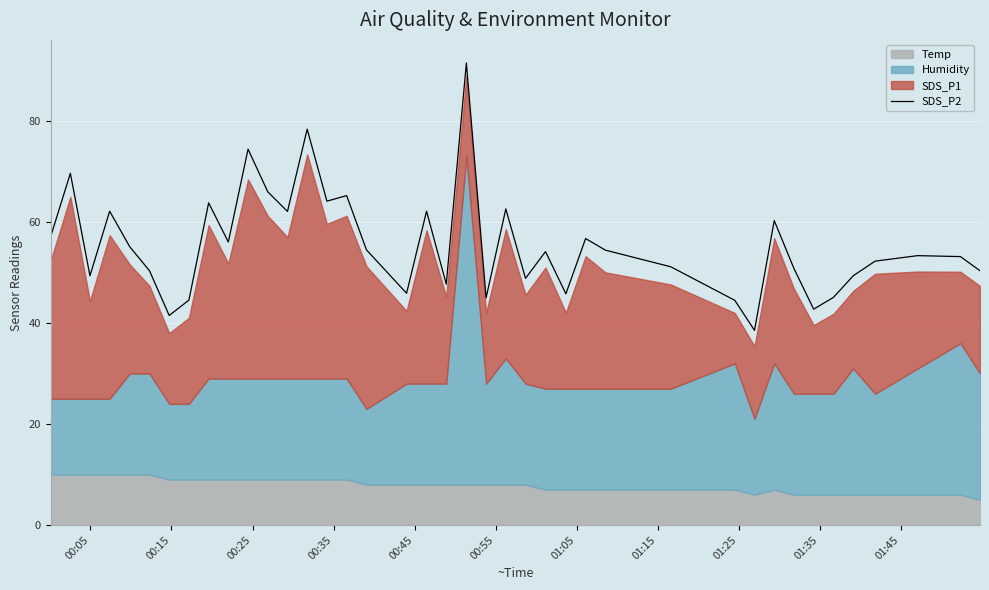

How many values exceed 54?

20